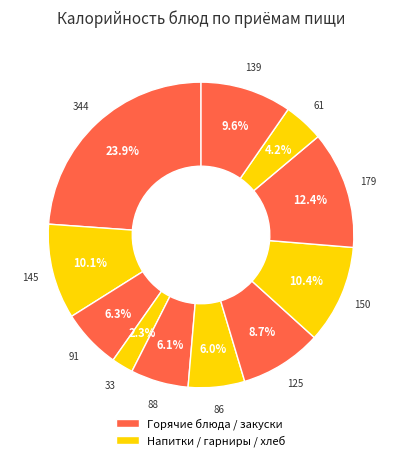

How many segments does this pie chart have?

11